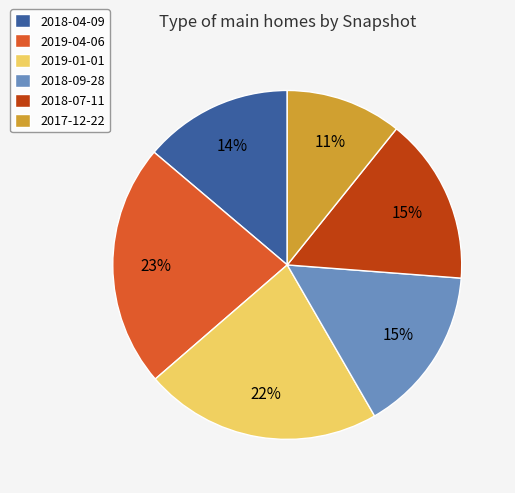

Which has a higher value, 2017-12-22 or 2018-09-28?

2018-09-28